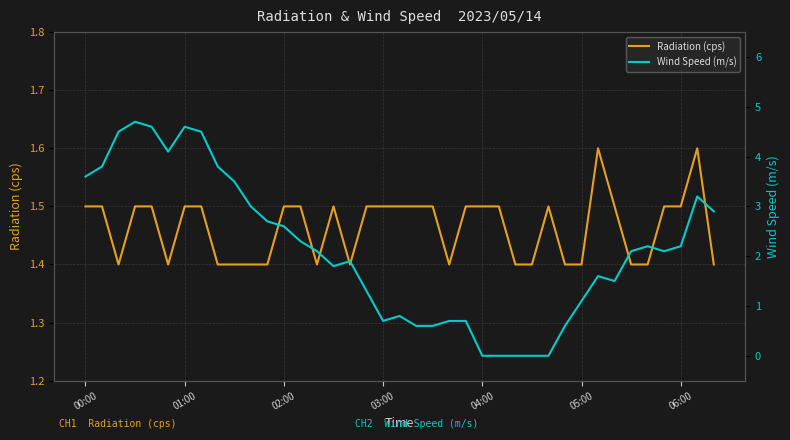

List the series in order of their overall mean, lowest first.

Radiation (cps), Wind Speed (m/s)